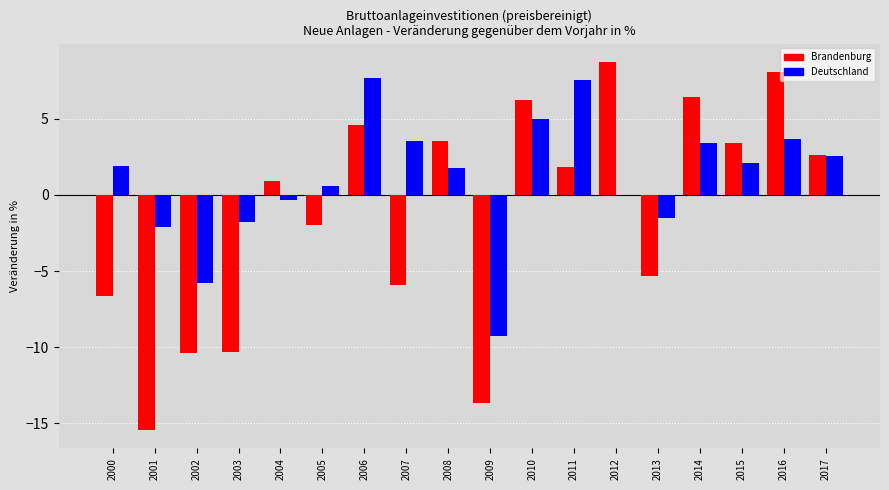

Which series changed the most between 2004 and 2014?

Brandenburg